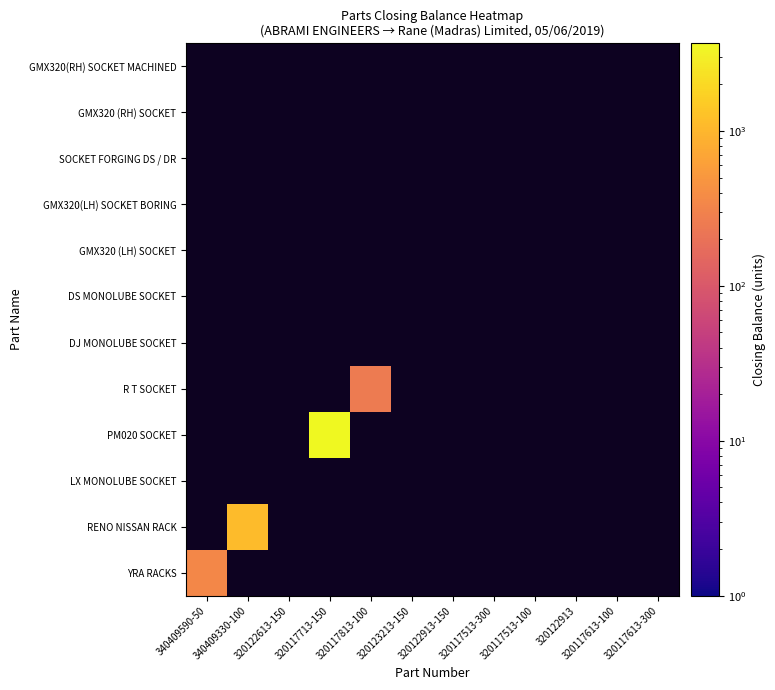

Which label corresponds to the smallest value in the chart?

320117813-100